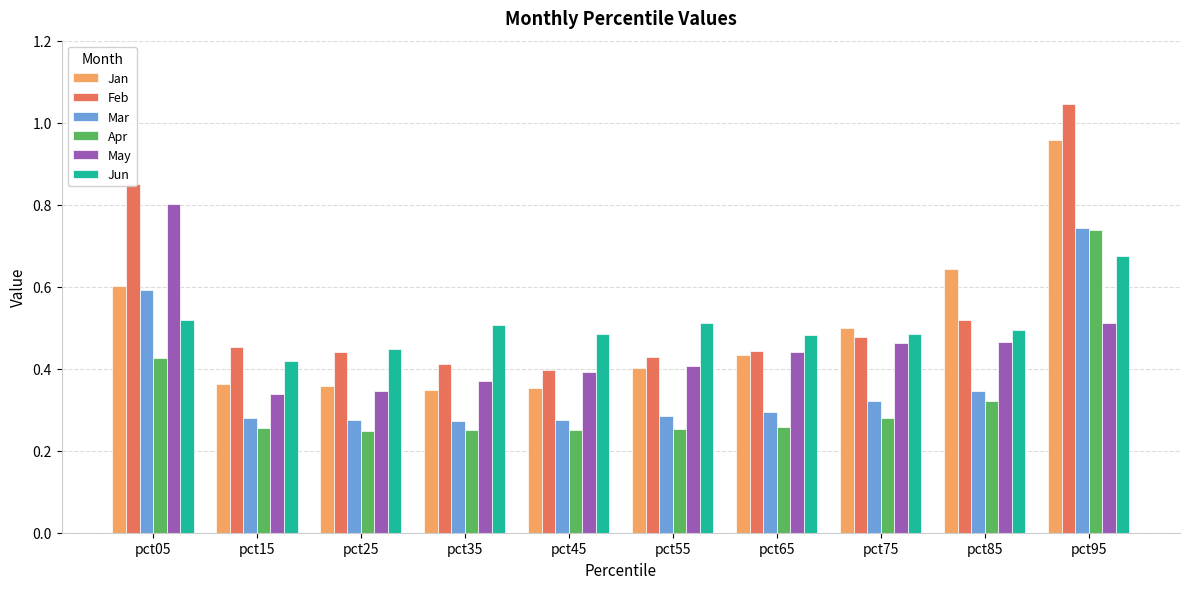

What are all the series names shown in the legend?

Jan, Feb, Mar, Apr, May, Jun